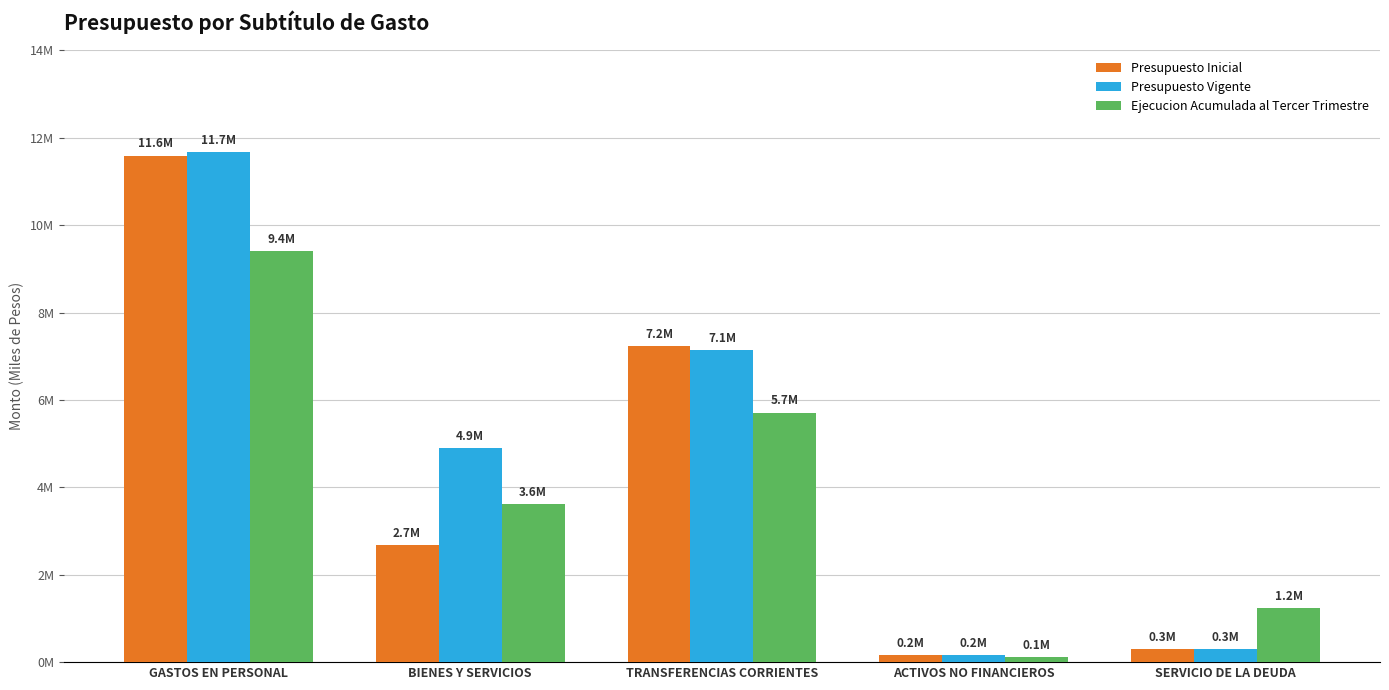

Which series changed the most between TRANSFERENCIAS CORRIENTES and SERVICIO DE LA DEUDA?

Presupuesto Inicial